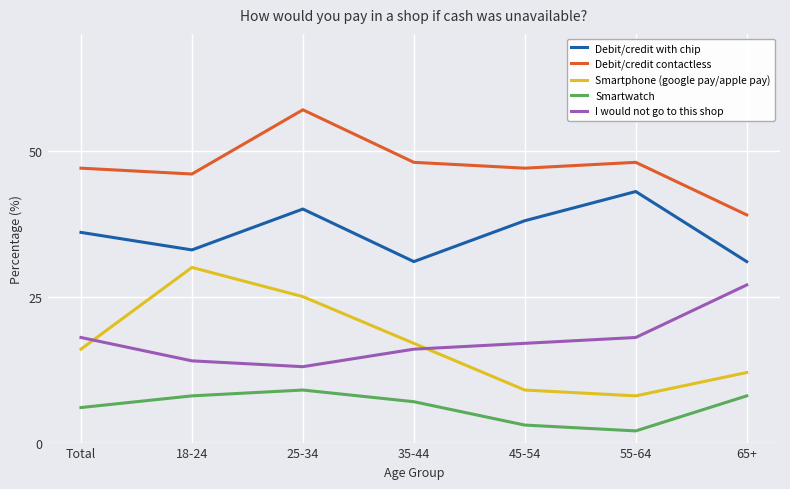

Reading right to left, transcribe all the data shown in this chart.

Debit/credit with chip: 65+=31	55-64=43	45-54=38	35-44=31	25-34=40	18-24=33	Total=36
Debit/credit contactless: 65+=39	55-64=48	45-54=47	35-44=48	25-34=57	18-24=46	Total=47
Smartphone (google pay/apple pay): 65+=12	55-64=8	45-54=9	35-44=17	25-34=25	18-24=30	Total=16
Smartwatch: 65+=8	55-64=2	45-54=3	35-44=7	25-34=9	18-24=8	Total=6
I would not go to this shop: 65+=27	55-64=18	45-54=17	35-44=16	25-34=13	18-24=14	Total=18